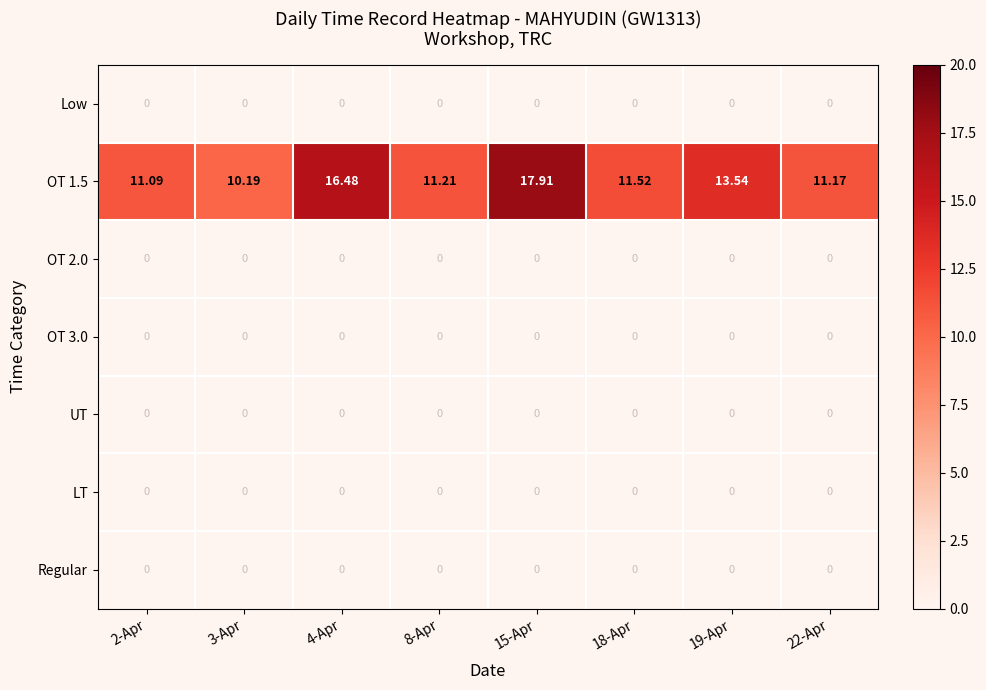

At how many categories does at least one series exceed 16?

2